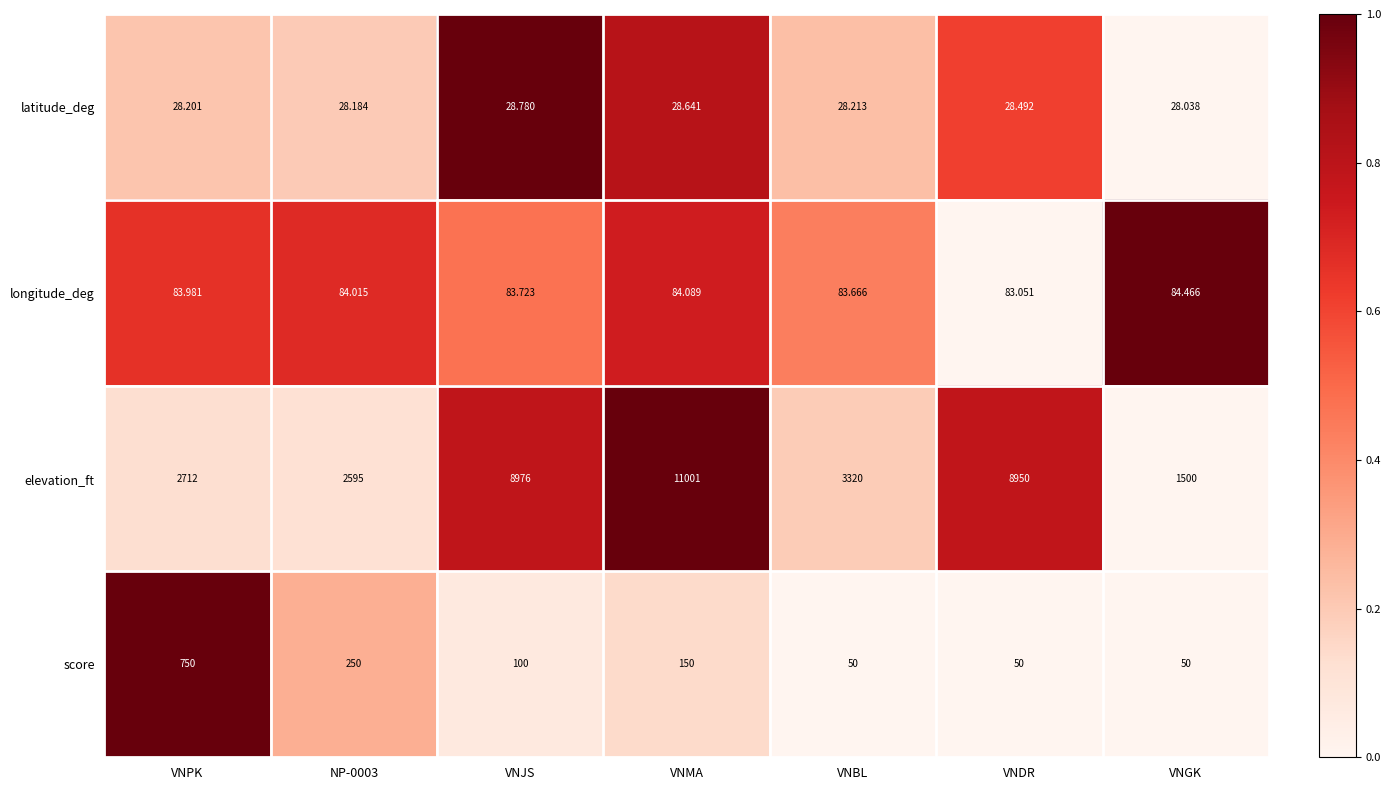

Where does the score series first go above 100?

VNPK